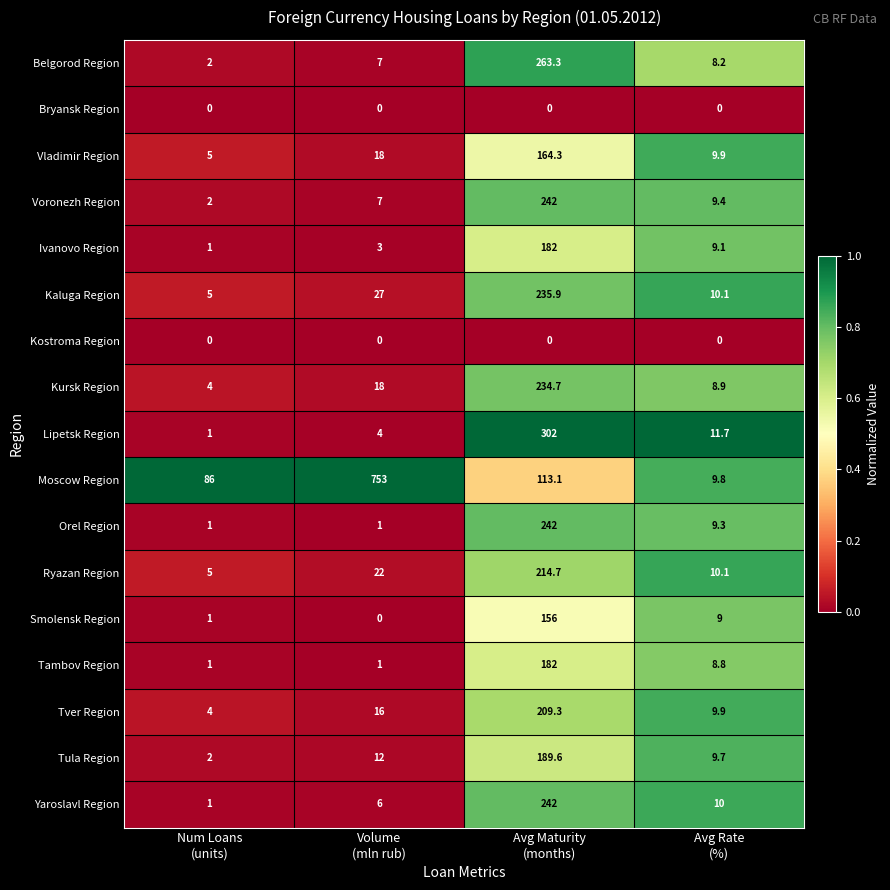

What is the total value across all series at Avg Maturity
(months)?

3172.9